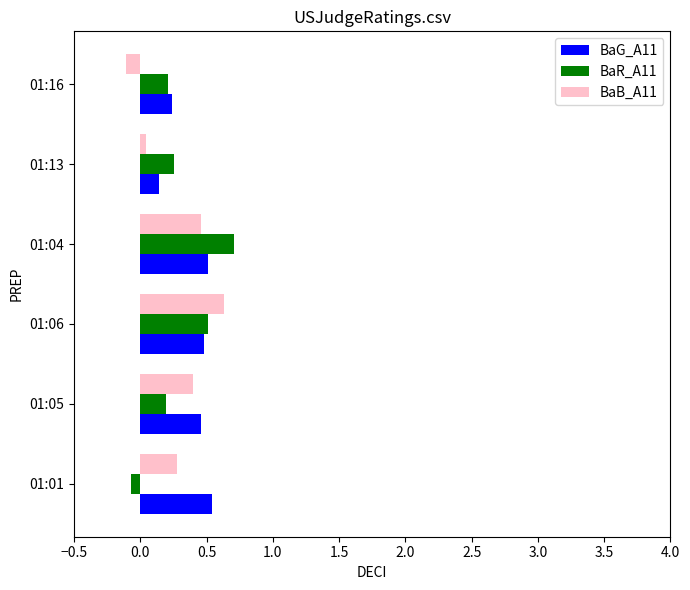

What is the difference between the highest and lowest values at 01:05?

0.3